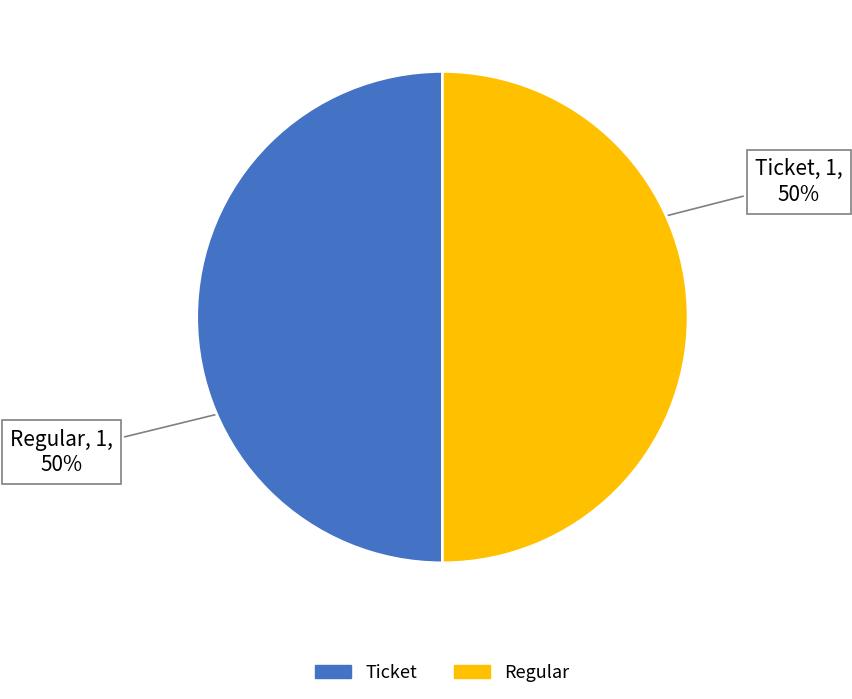

To the nearest percent, what is the average slice percentage?

50%